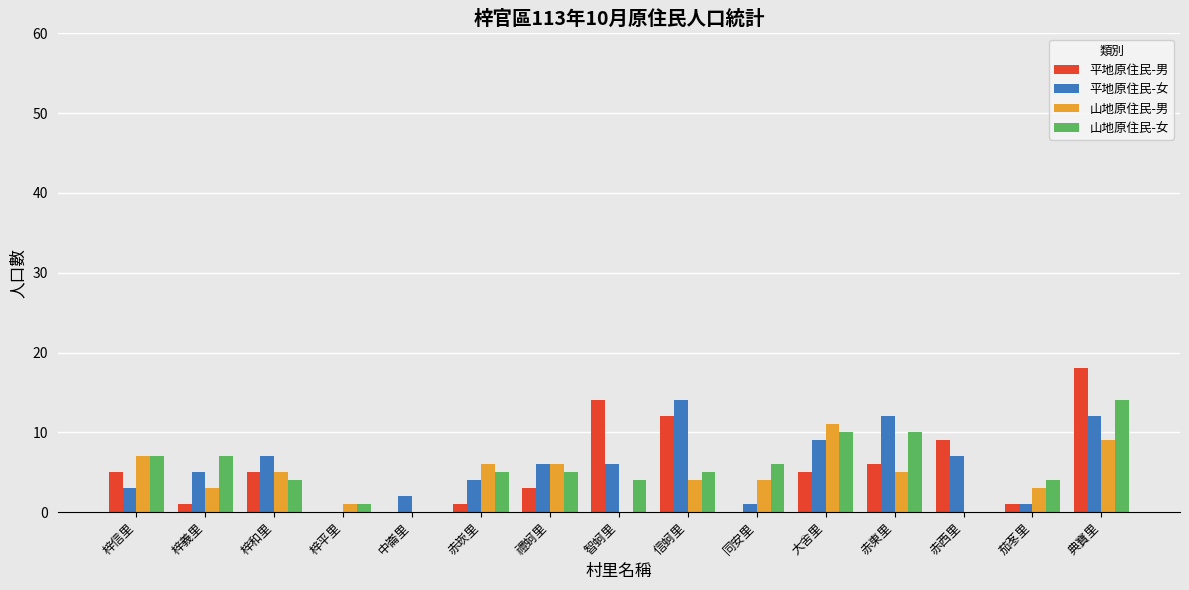

At which category is the sum across all series the highest?

典寶里